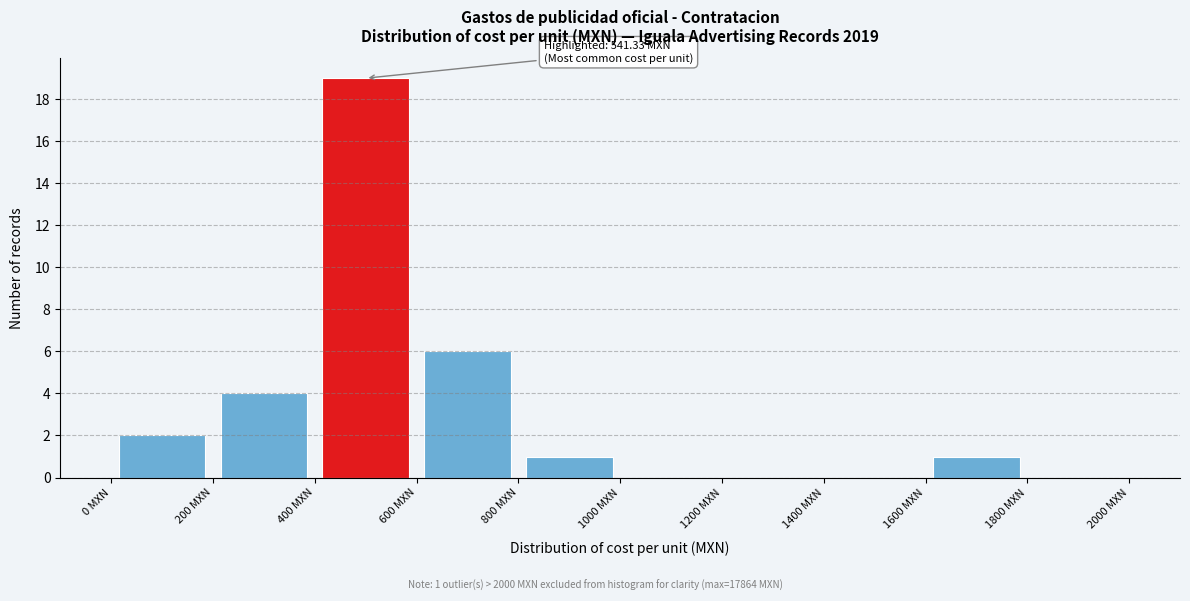

Which range on the x-axis has the tallest bar?

400 to 600